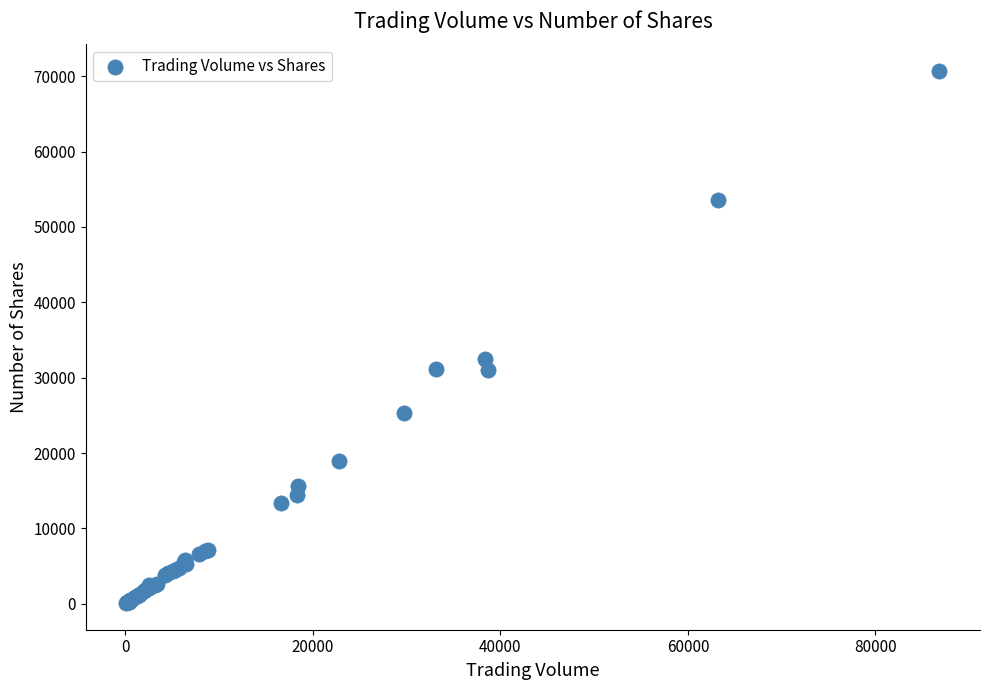

What Y value in the scatter plot is closest to 35399?

32537